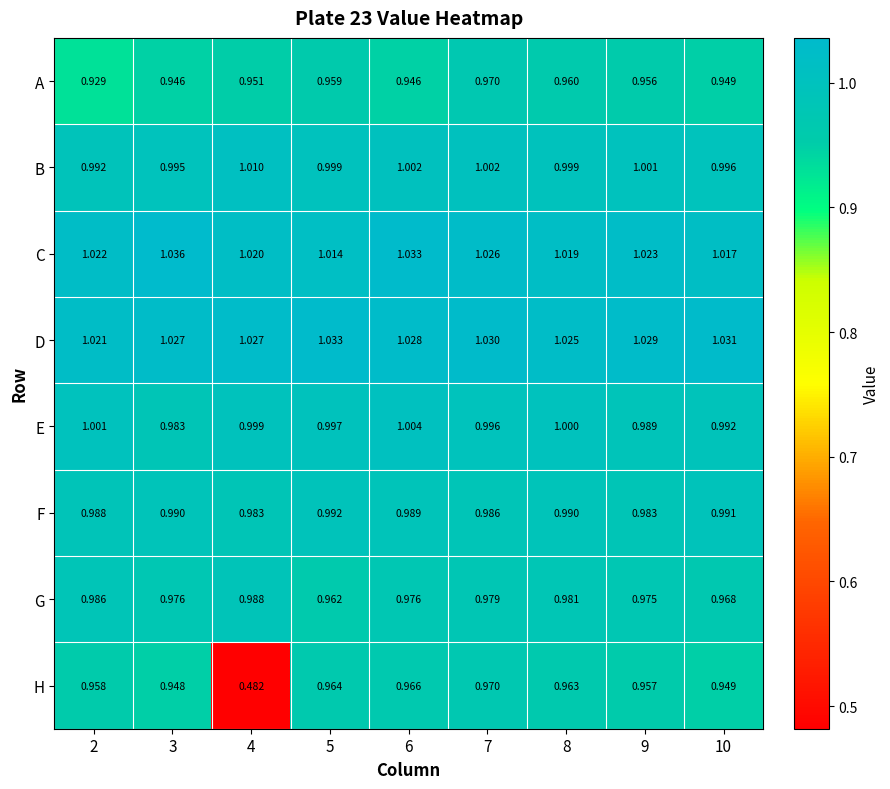

Between 6 and 7, which series saw the biggest shift?

A